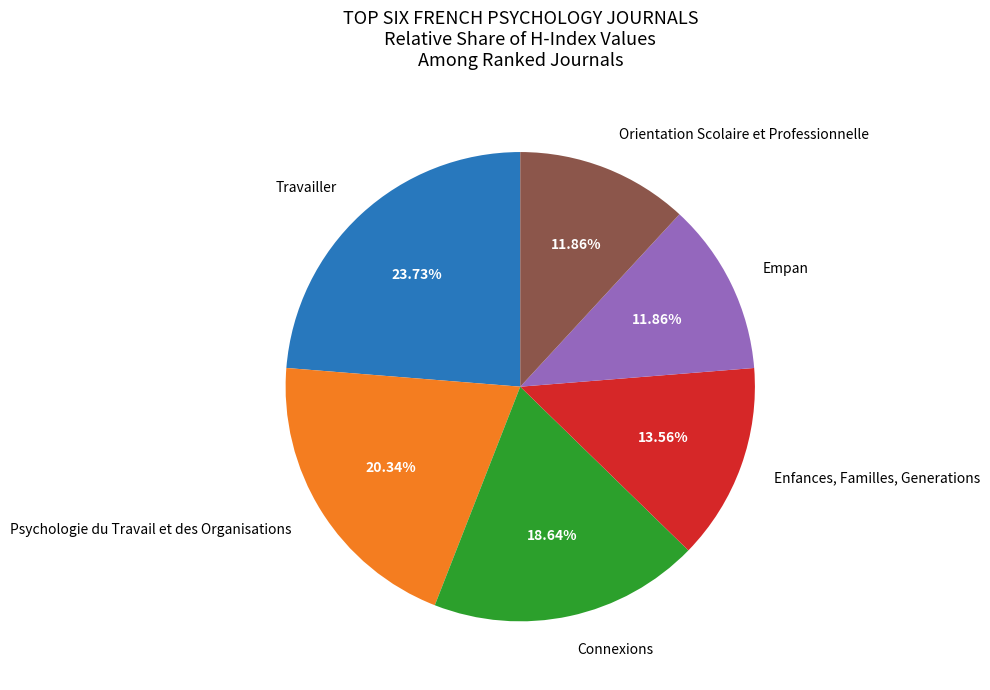

Which has a higher value, Travailler or Empan?

Travailler